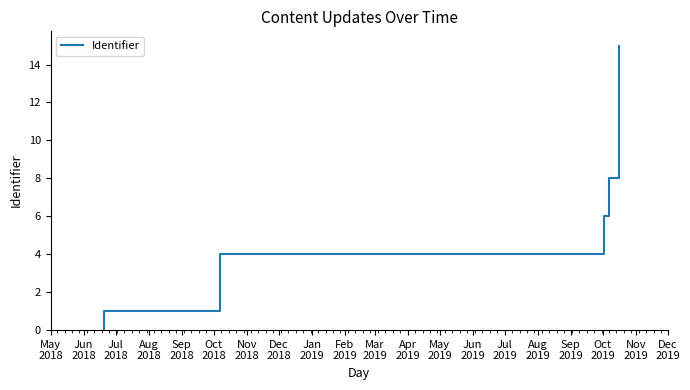

Which has a higher value, Oct
2018 or May
2018?

Oct
2018